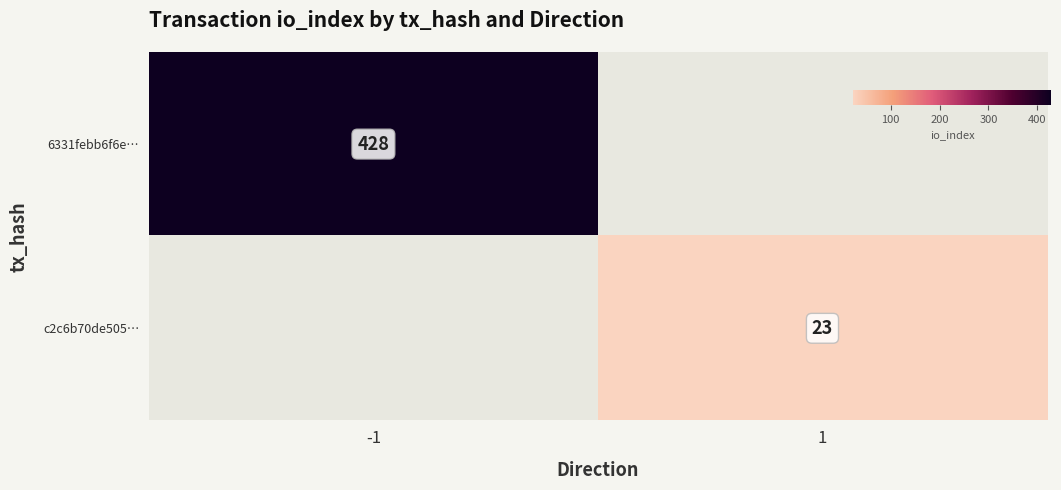

Between 1 and -1, which is larger?

-1